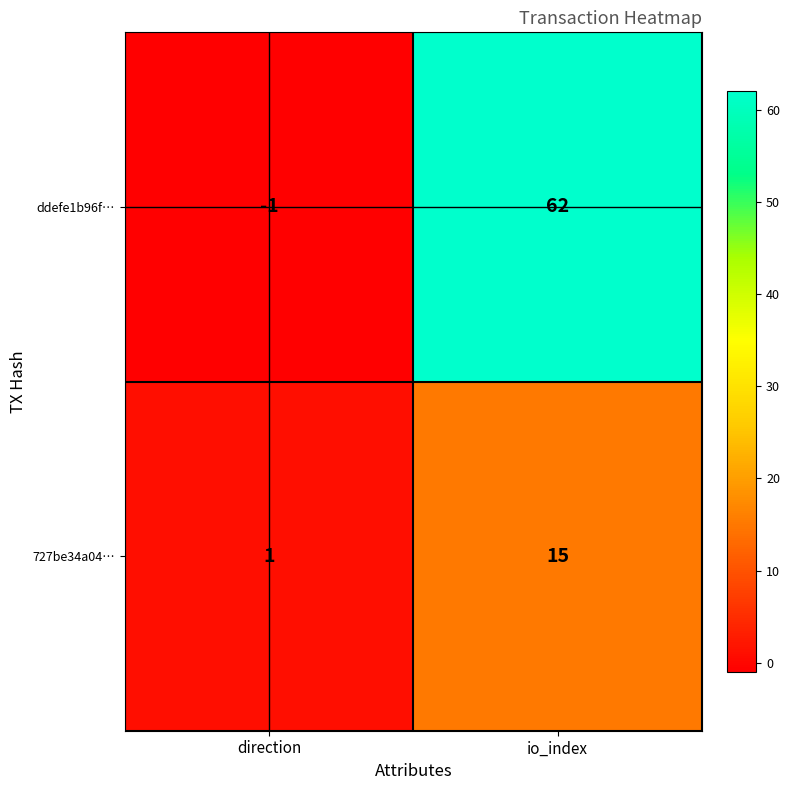

List the series in order of their peak value, highest first.

ddefe1b96f…, 727be34a04…